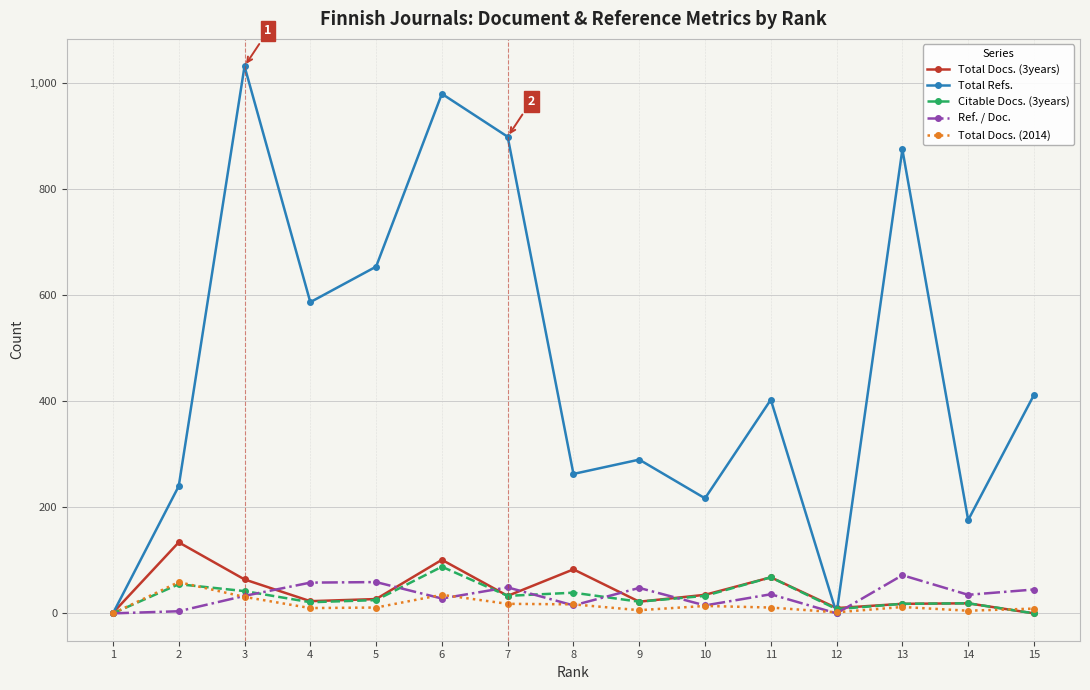

Which series changed the most between 1 and 15?

Total Refs.